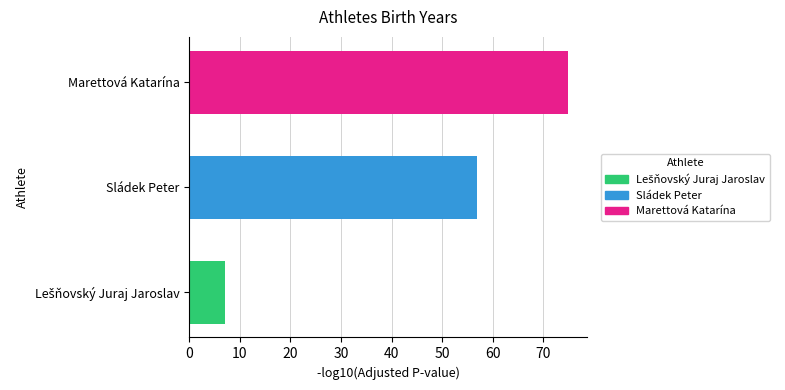

What is the average value?

46